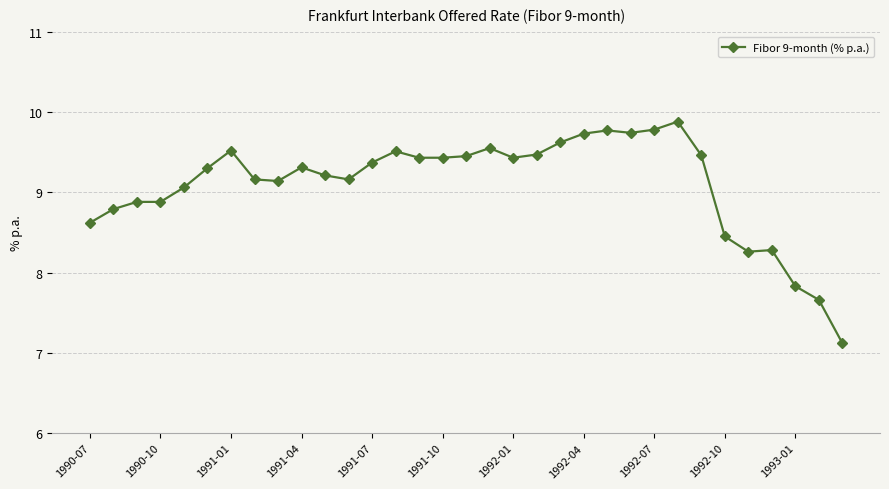

What is the difference between the maximum and minimum values?

2.8